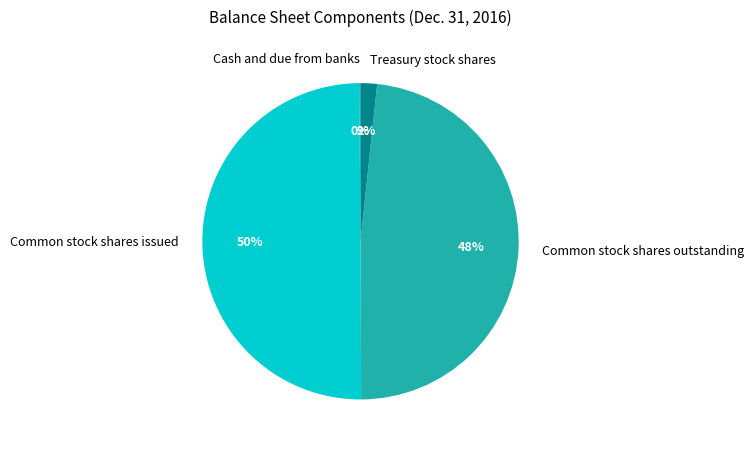

The Treasury stock shares slice represents 2% of the pie. True or false?

True